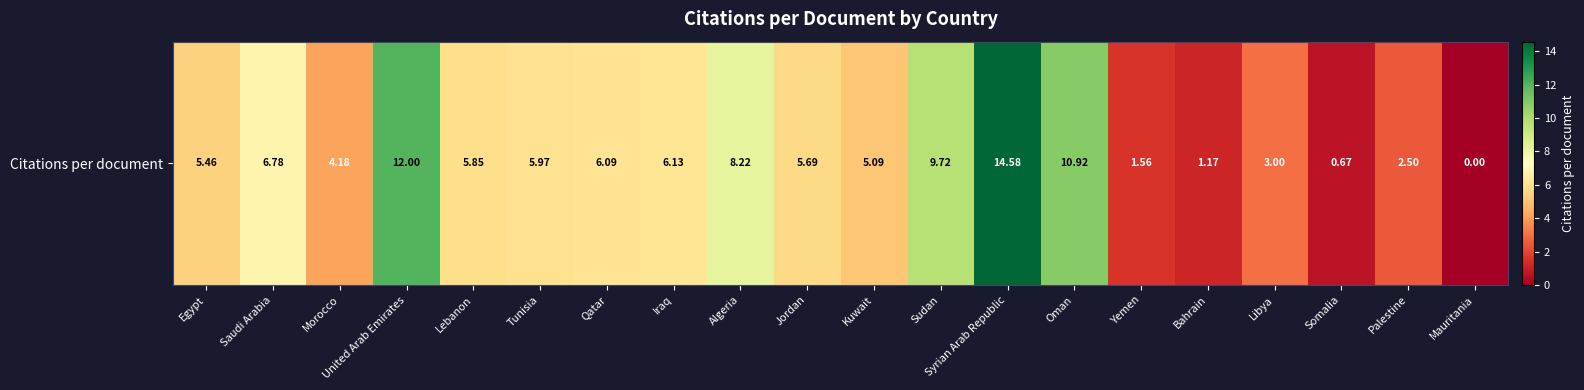

The chart shows a value of 0.7 at Somalia. True or false?

True